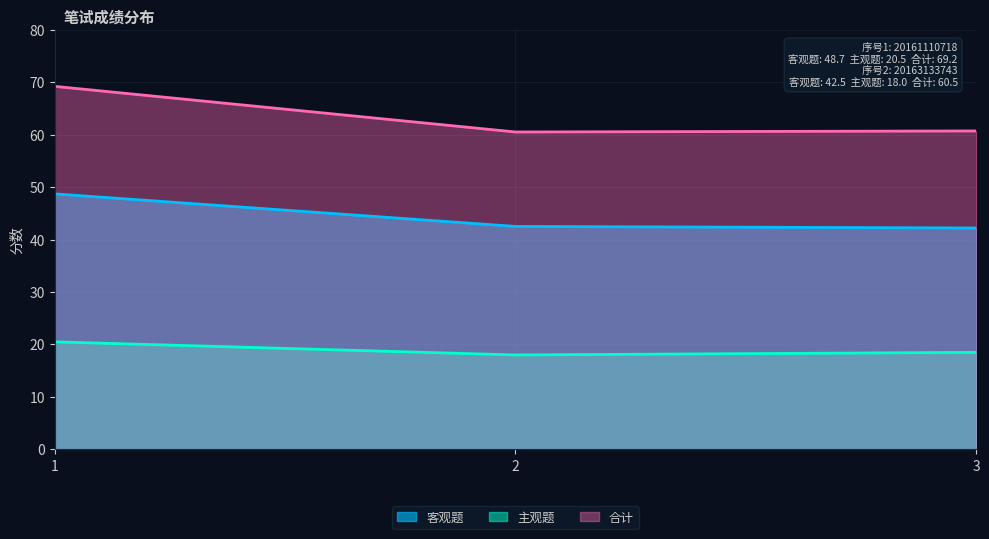

Is the value of 合计 at 3 greater than the value of 客观题 at 1?

Yes